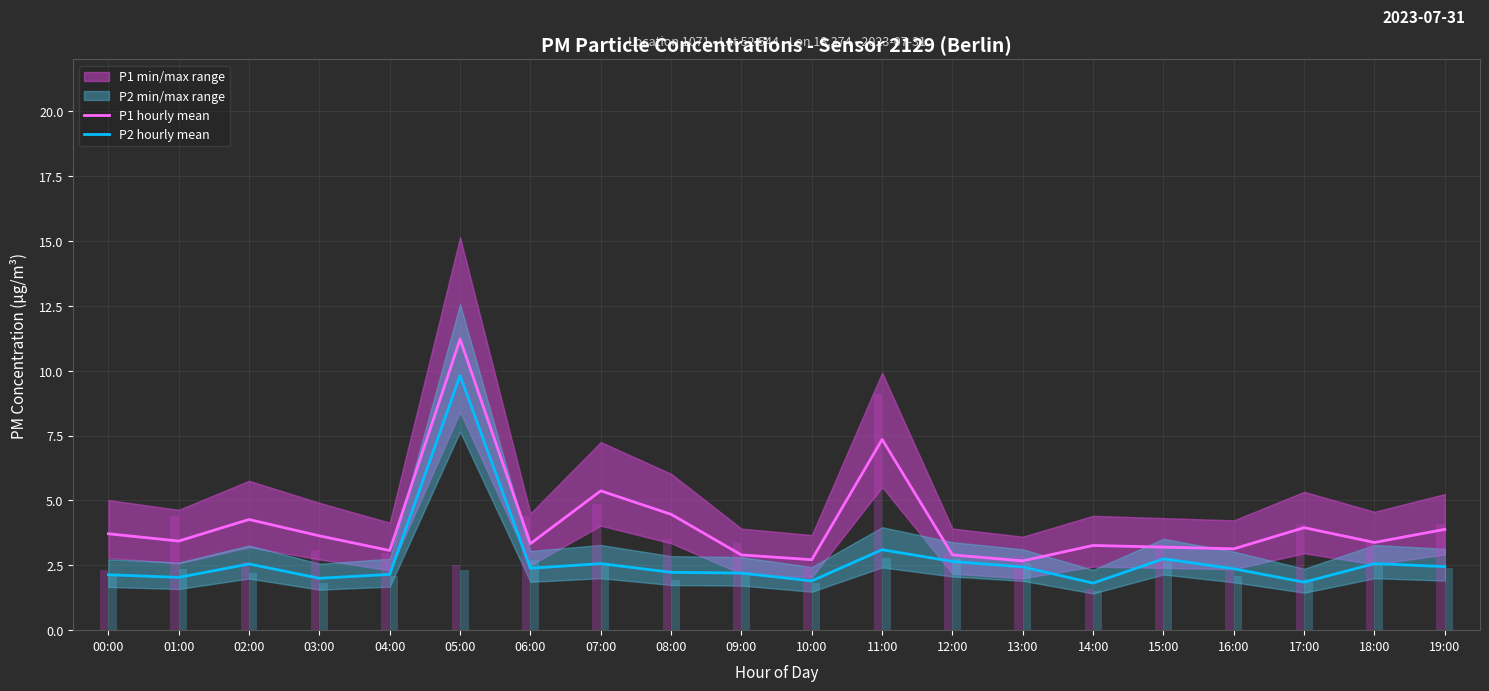

Rank the series at 09:00 from lowest to highest value.

P2 hourly mean, P1 hourly mean